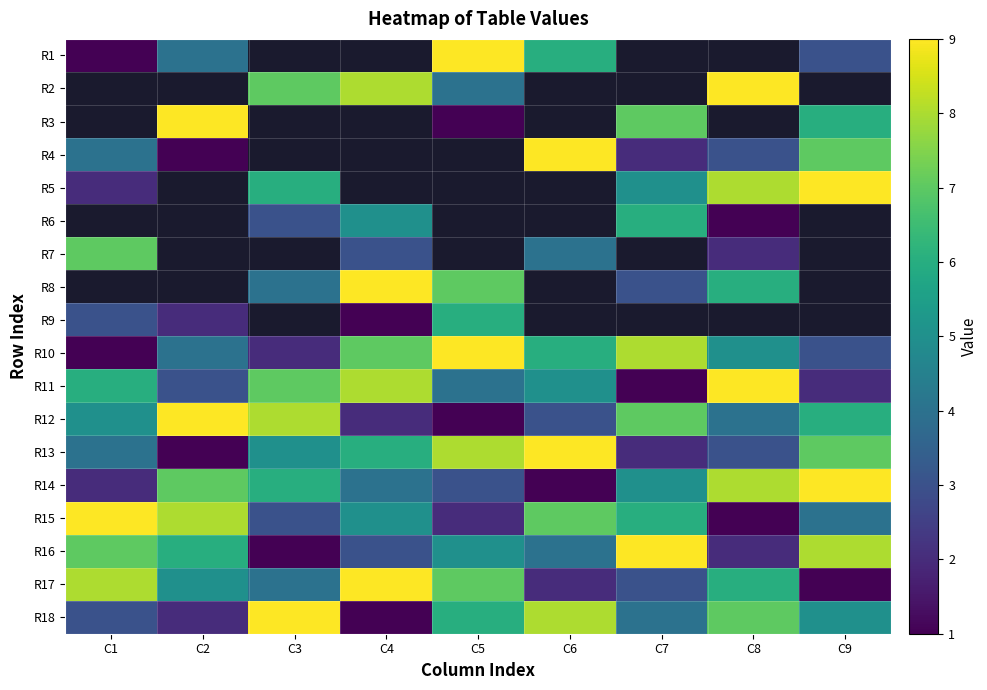

Which category has the highest value across all series?

C5